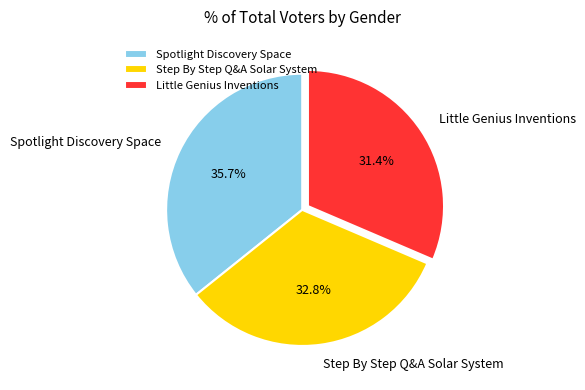

To the nearest percent, what portion does Step By Step Q&A Solar System represent?

33%